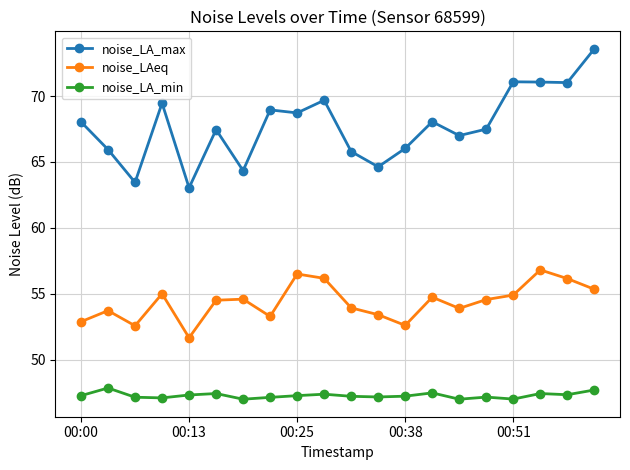

How many lines are shown in the chart?

3